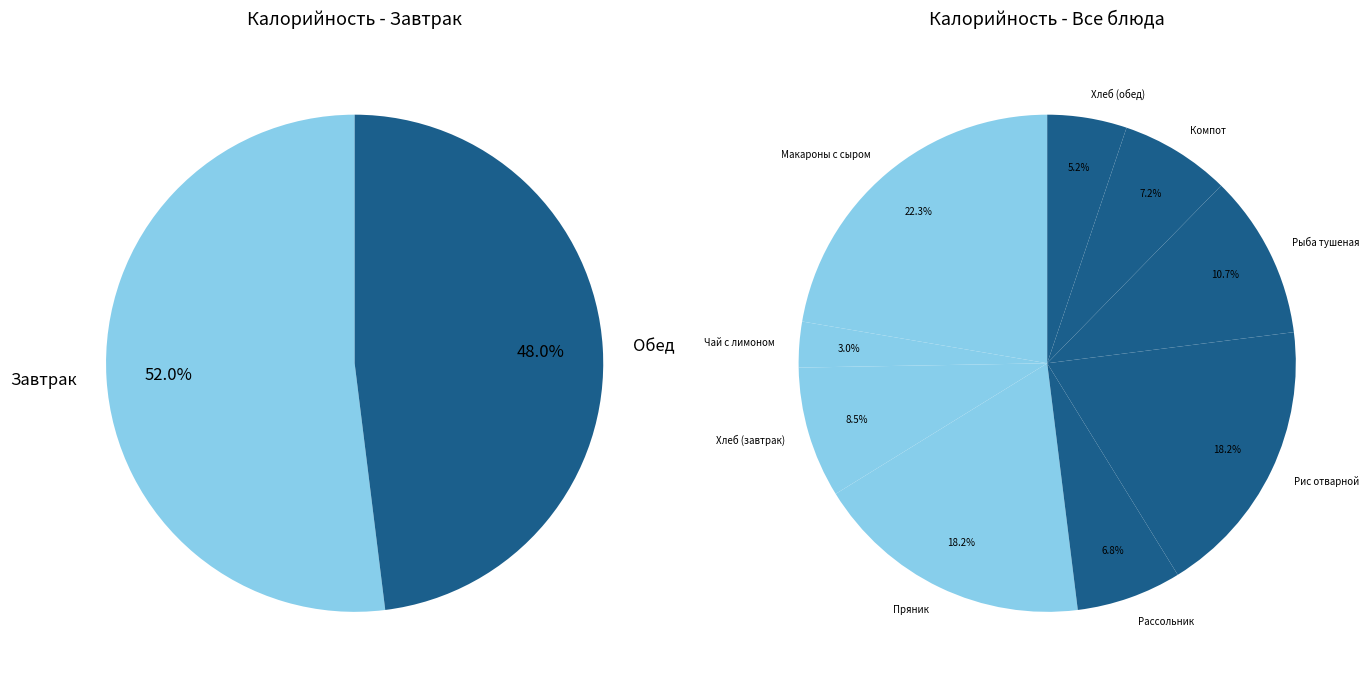

Which slice is the largest?

Макароны отварные с тертым сыром